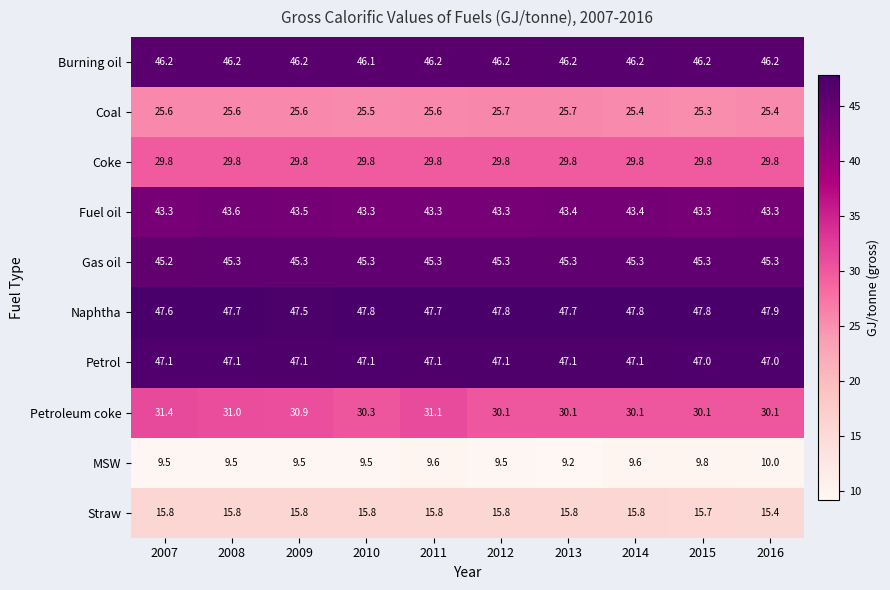

Is the value of Petroleum coke at 2007 greater than the value of Naphtha at 2012?

No